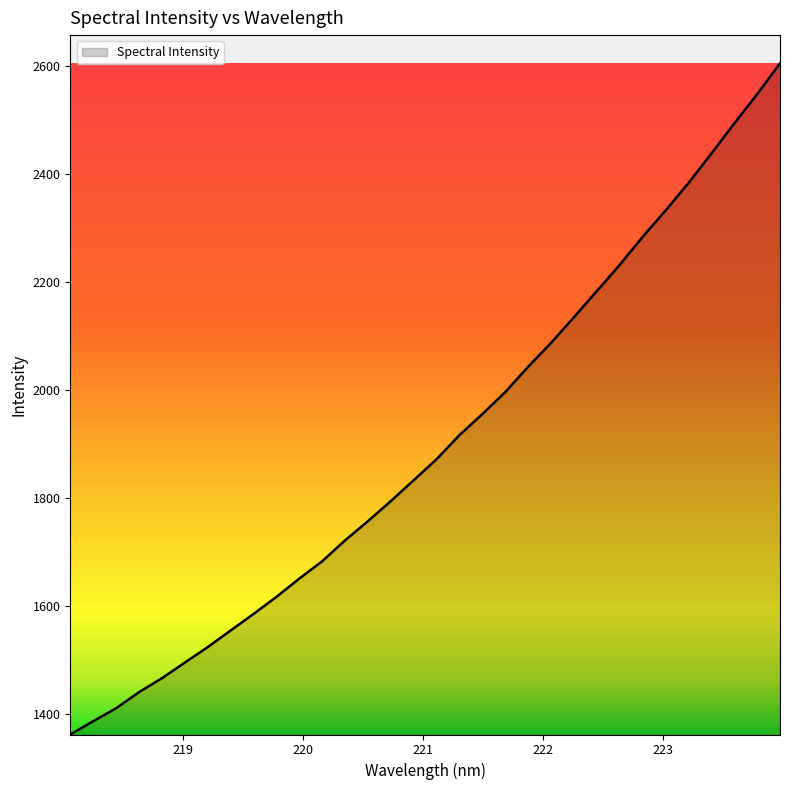

What is the difference between the maximum and minimum values?

1243.7